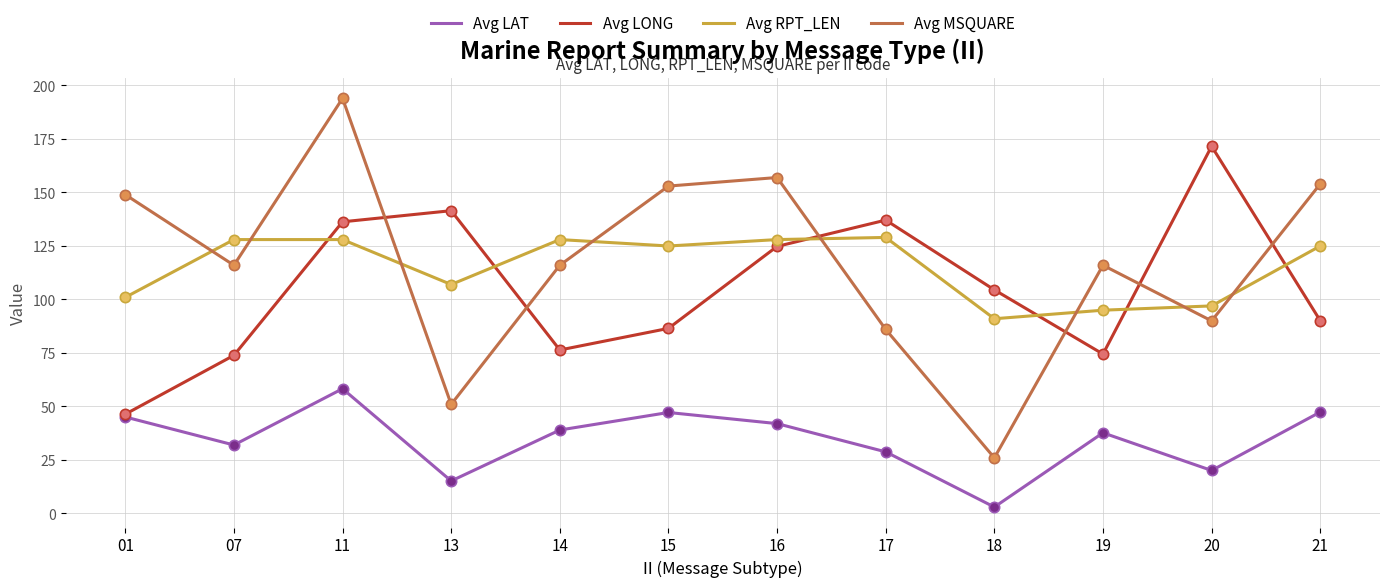

What is the difference between the highest and lowest values at 01?

103.9